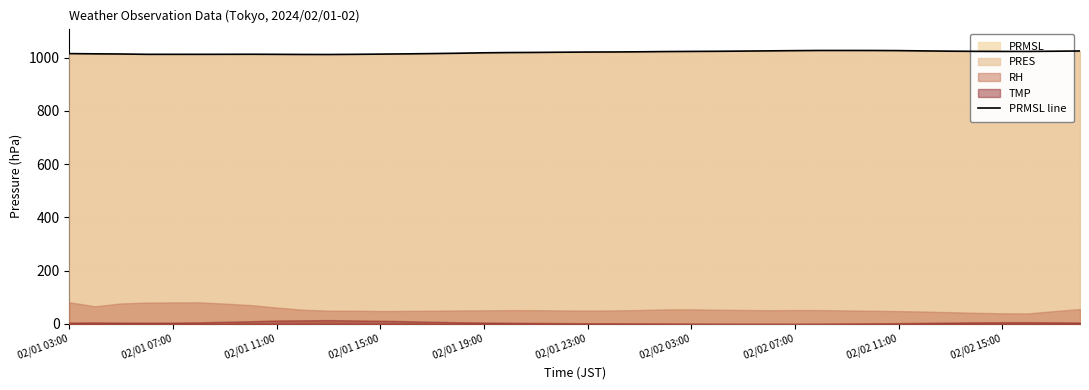

The PRMSL line series shows 1012.4 at 02/01 11:00. True or false?

True